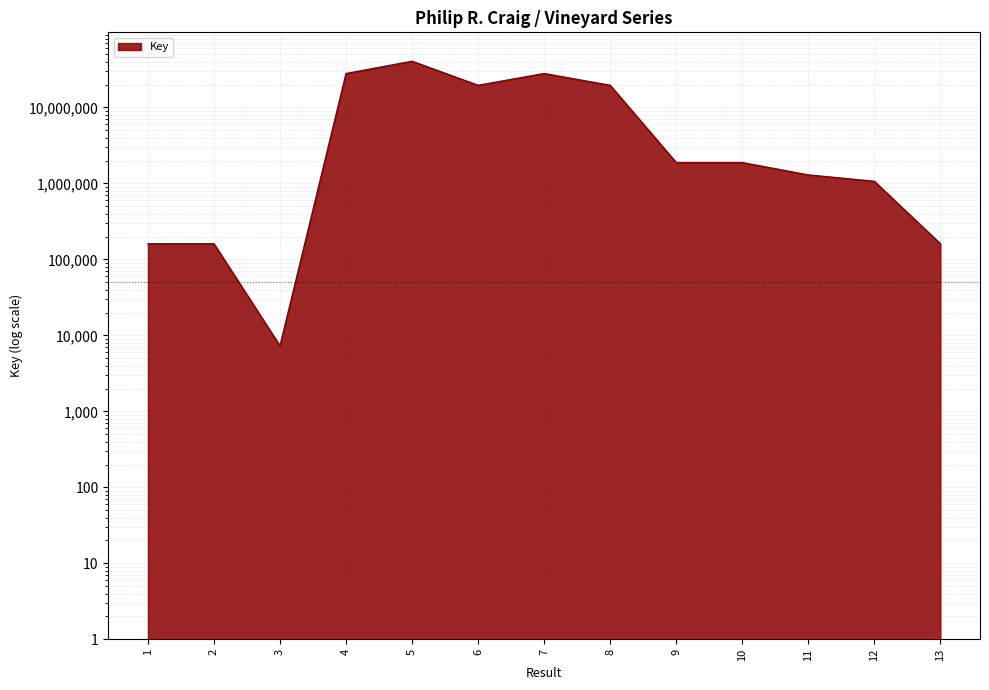

List the labels in order of value, smallest first.

3, 1, 13, 2, 12, 11, 10, 9, 6, 8, 7, 4, 5